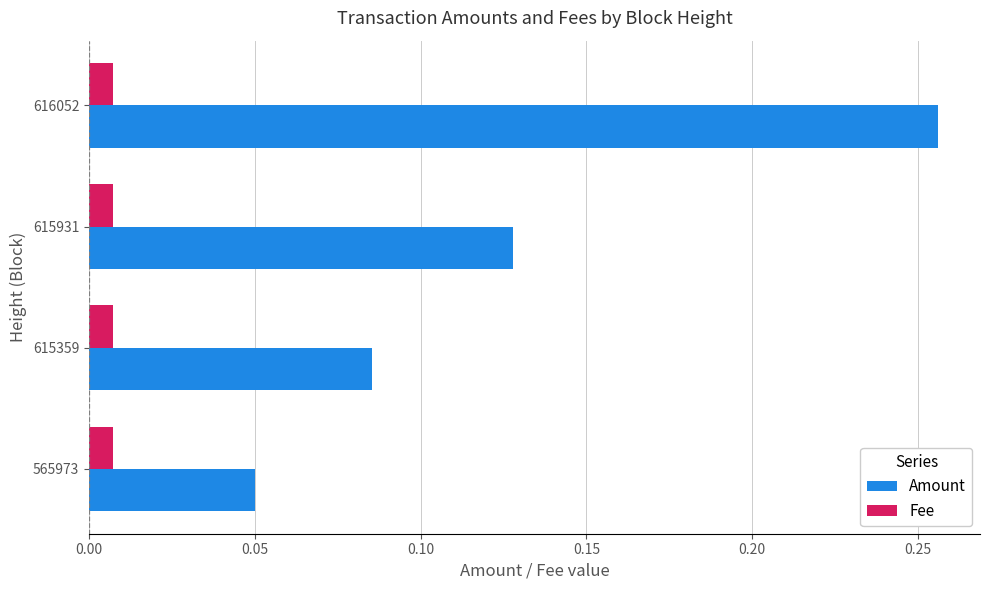

At which category is the sum across all series the highest?

616052